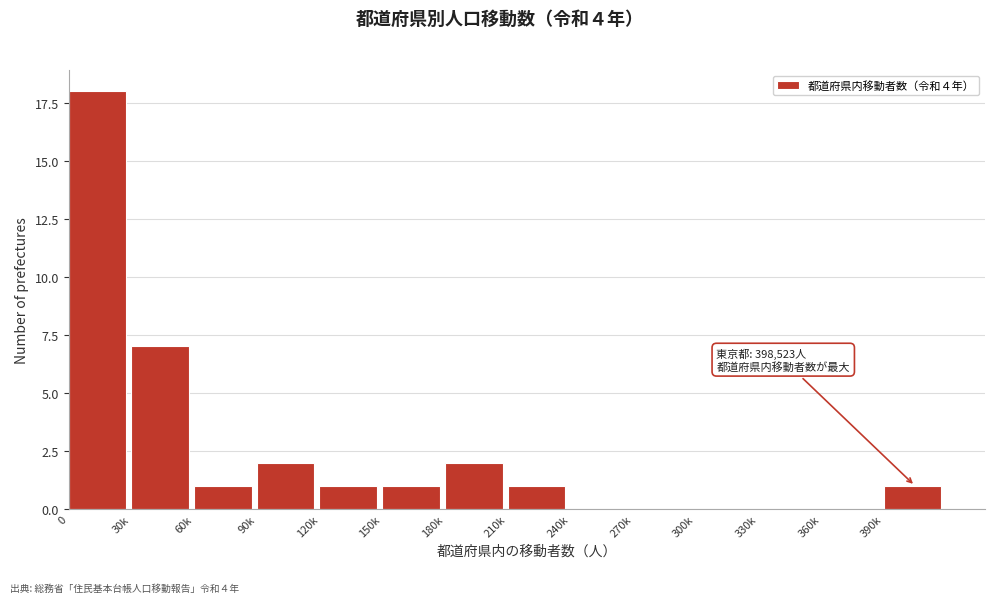

Reading left to right, transcribe all the data shown in this chart.

0=18	30k=7	60k=1	90k=2	120k=1	150k=1	180k=2	210k=1	240k=0	270k=0	300k=0	330k=0	360k=0	390k=1